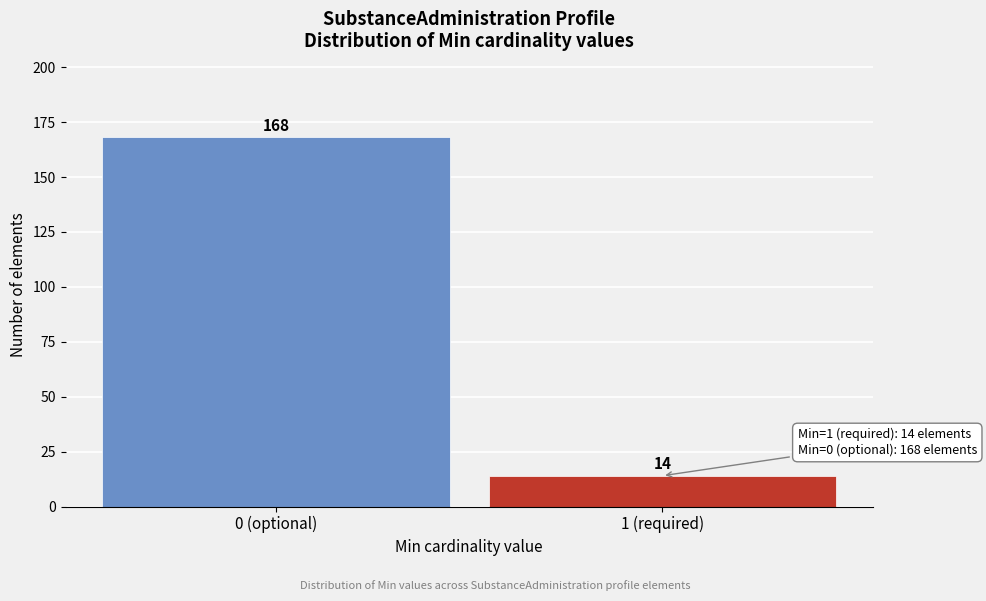

Reading left to right, list all the values displayed in this chart.

168	14